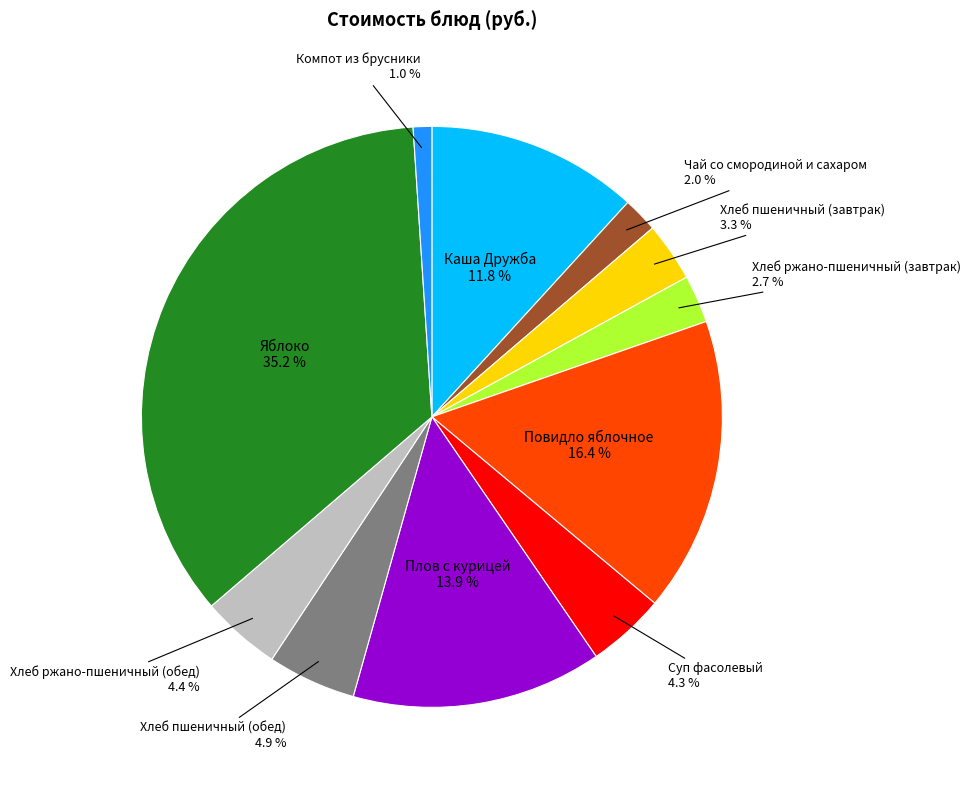

To the nearest percent, what is the average slice percentage?

9%